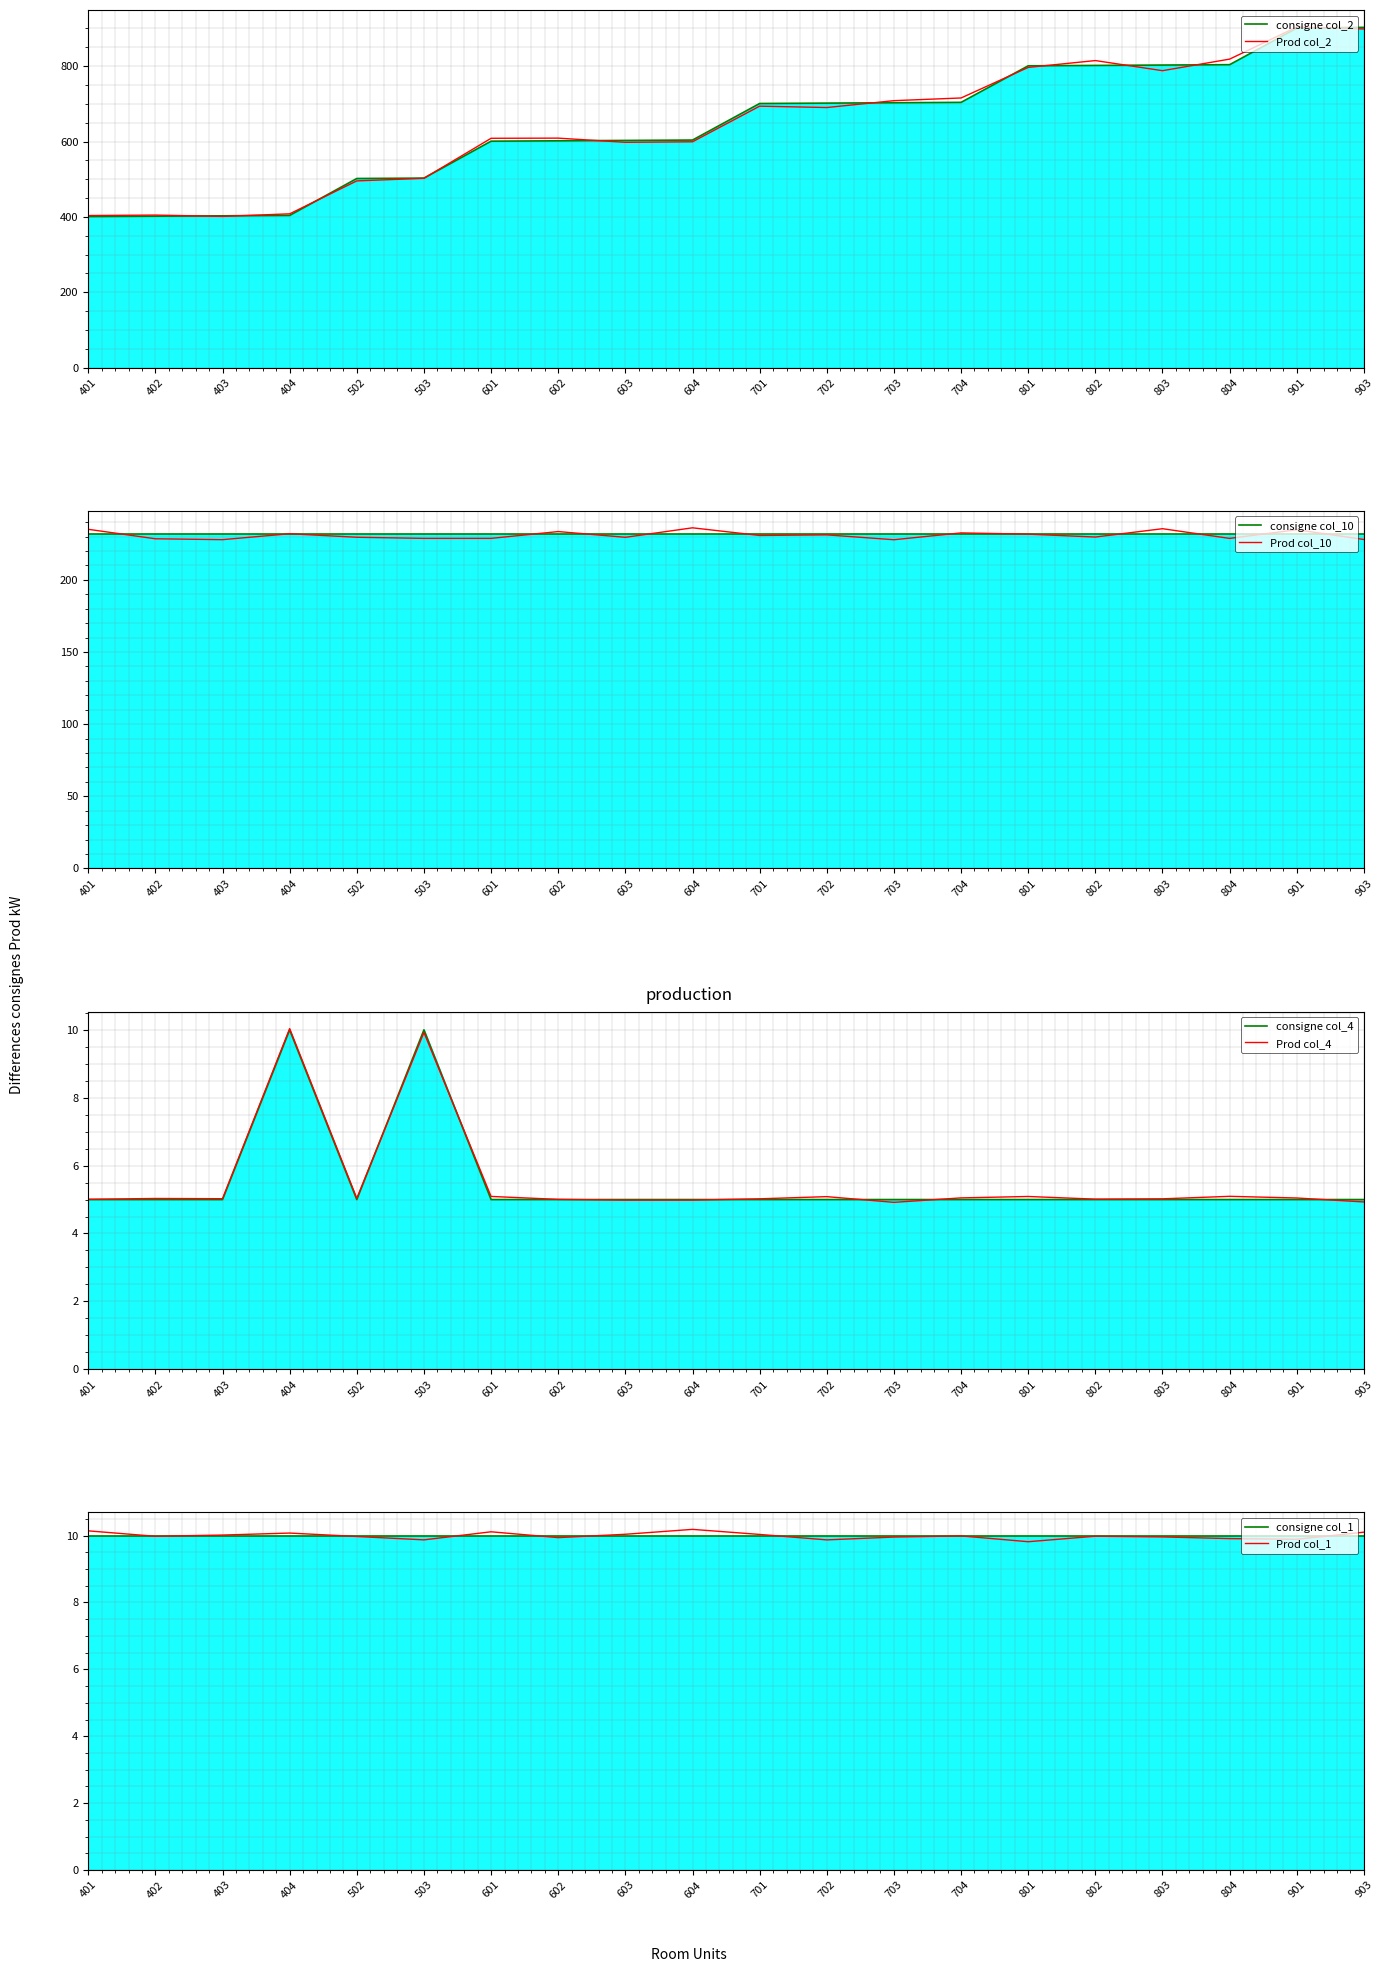

True or false: col_2 (Room) and col_4 (Type) cross at least once.

False